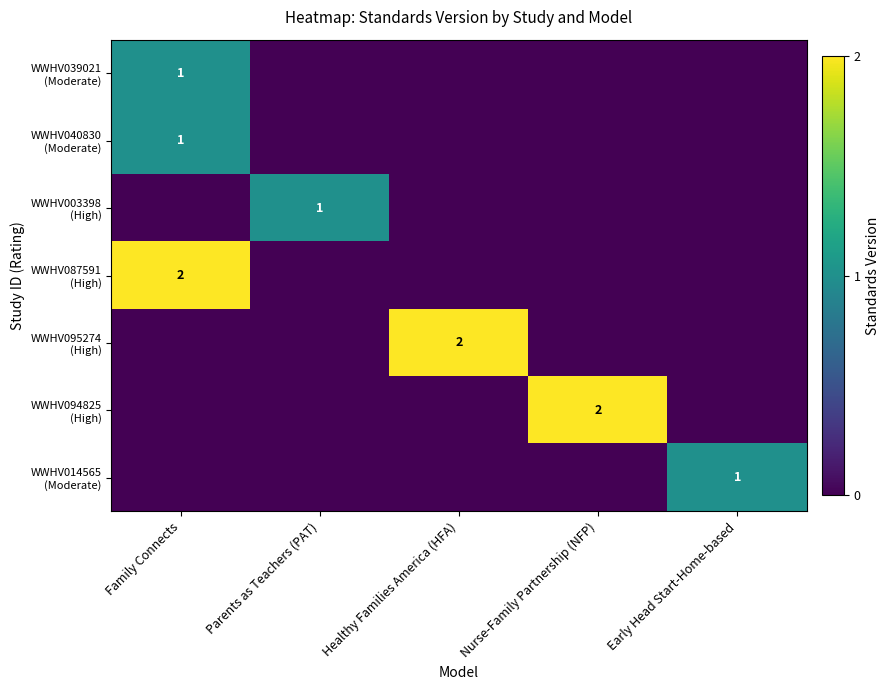

Which series changed the most between Parents as Teachers (PAT) and Nurse-Family Partnership (NFP)?

WWHV094825 (High)